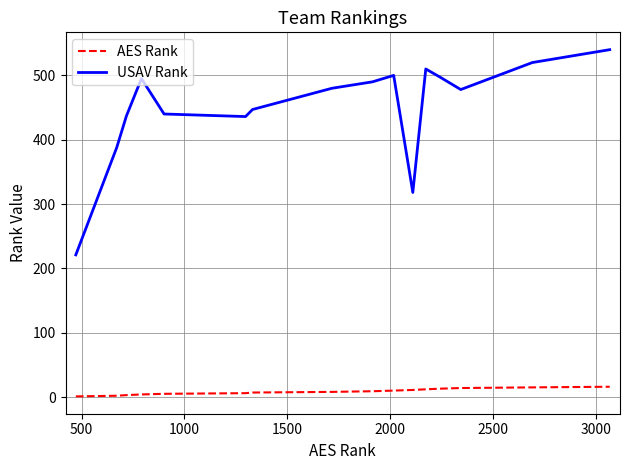

Rank the series by their maximum value, from highest to lowest.

USAV Rank, AES Rank